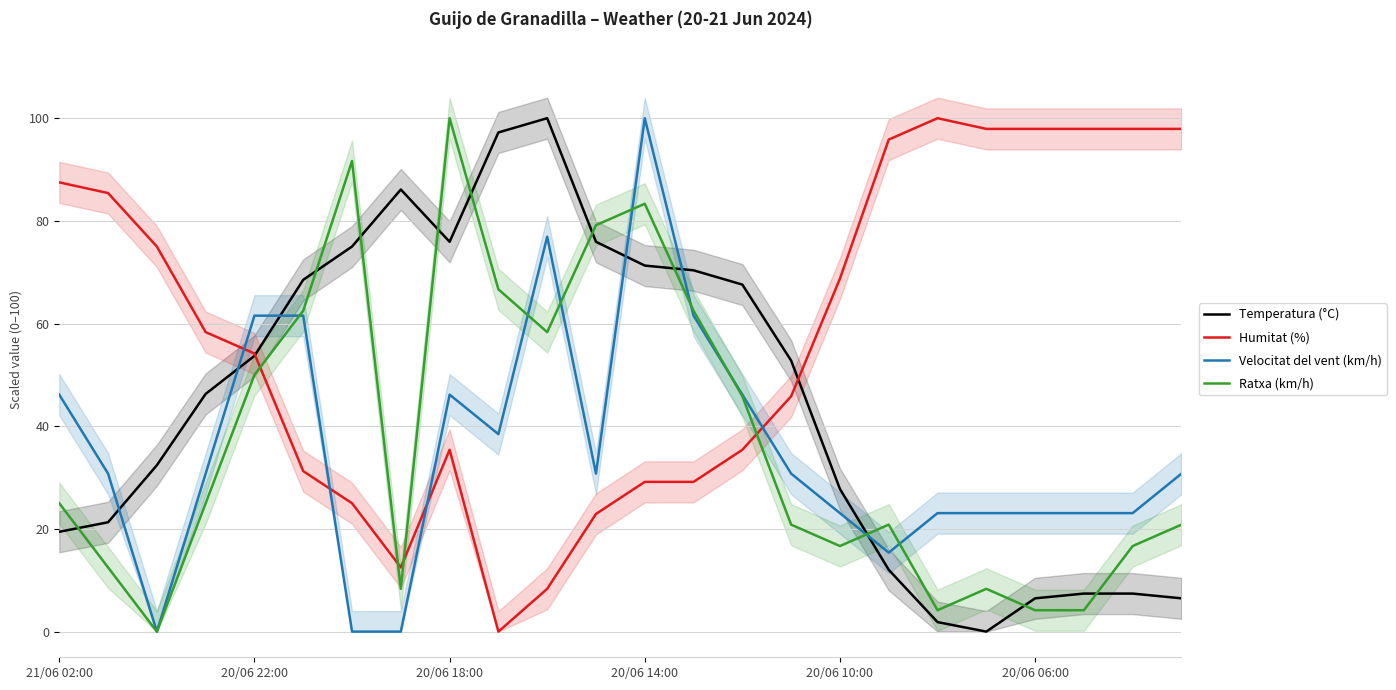

How many data points in Ratxa (km/h) are less than 25?

12